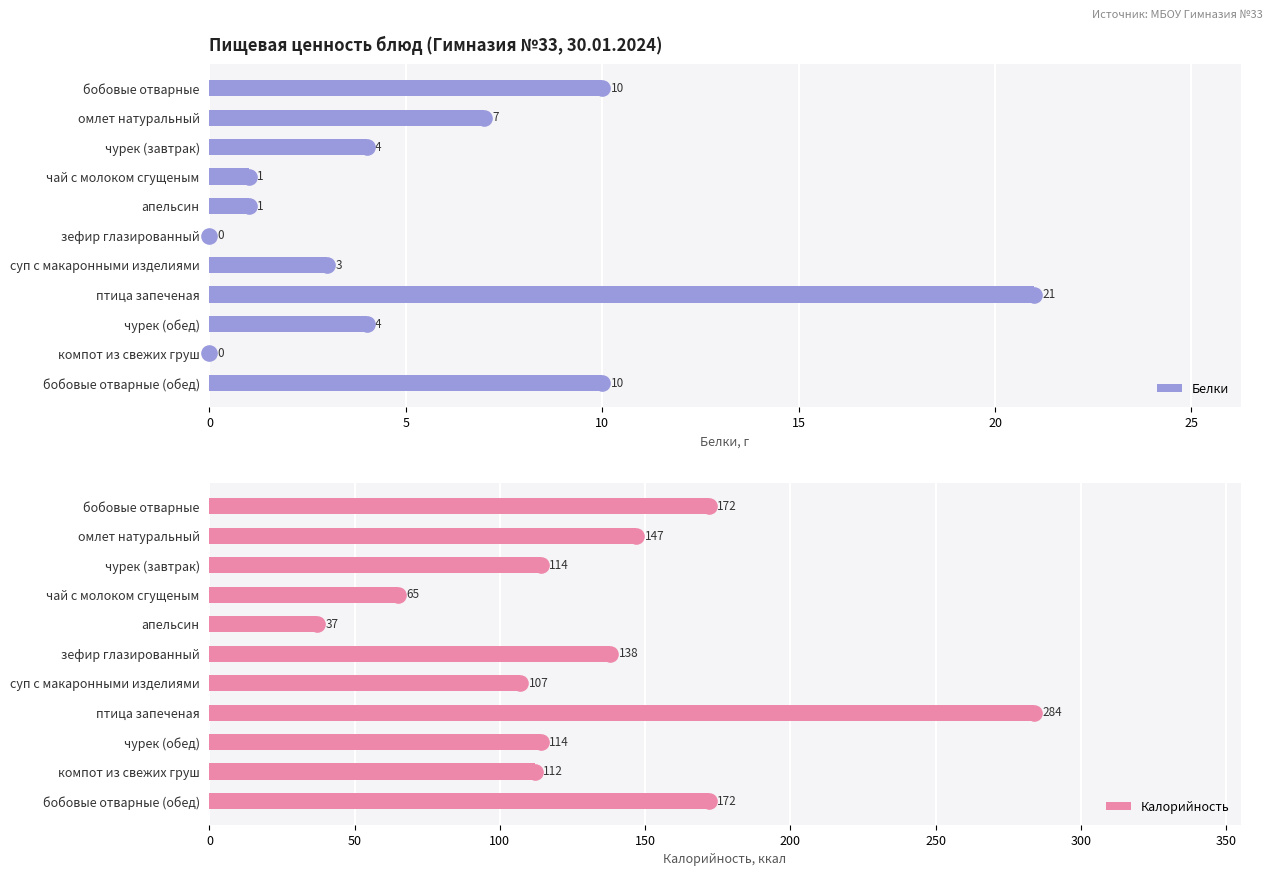

At how many categories does at least one series exceed 183?

1